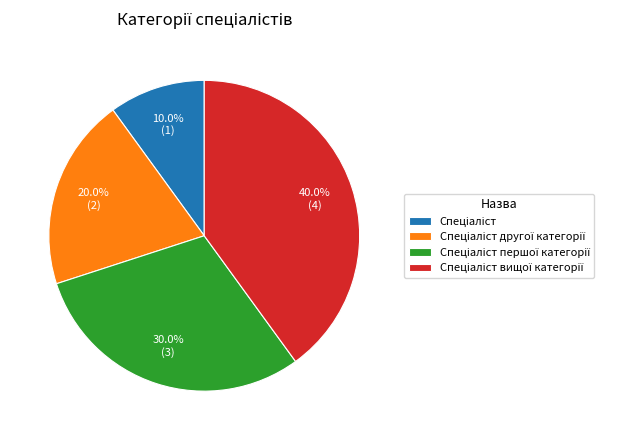

Is there a majority slice in this chart?

No